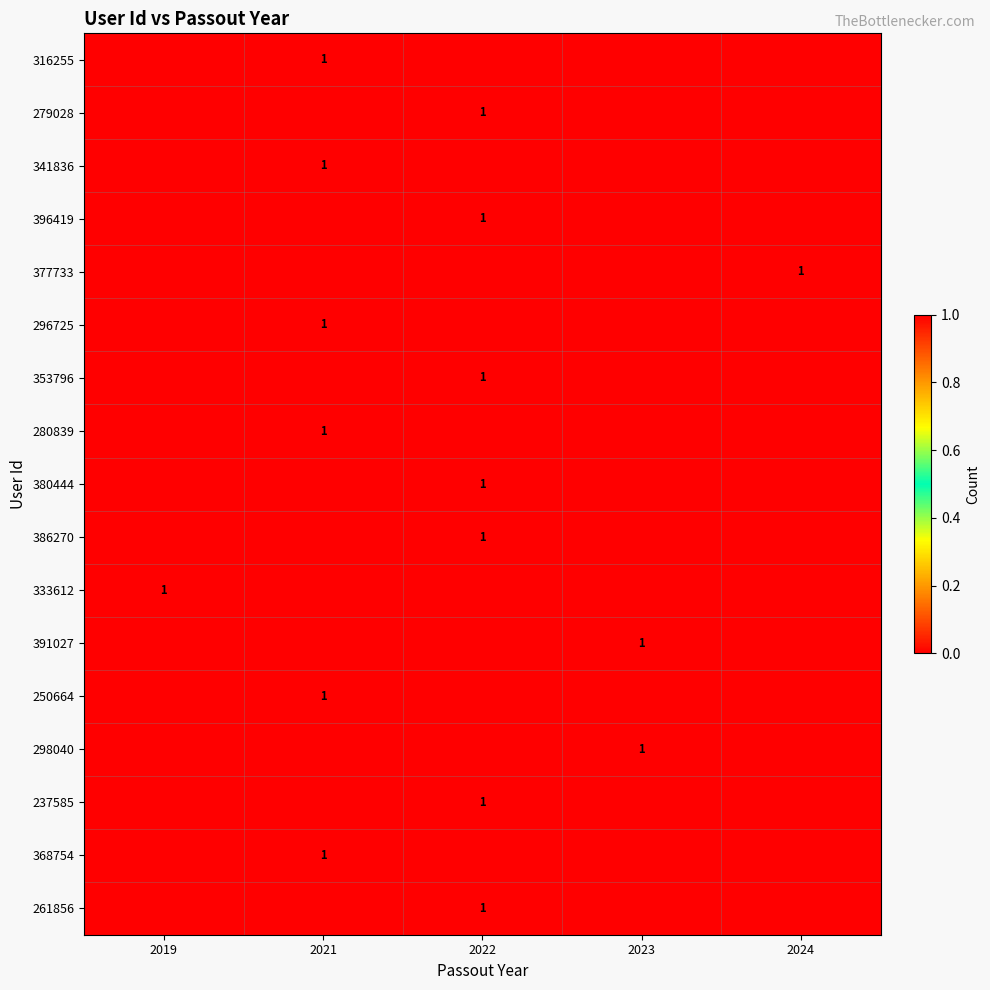

At which category is the sum across all series the highest?

2022